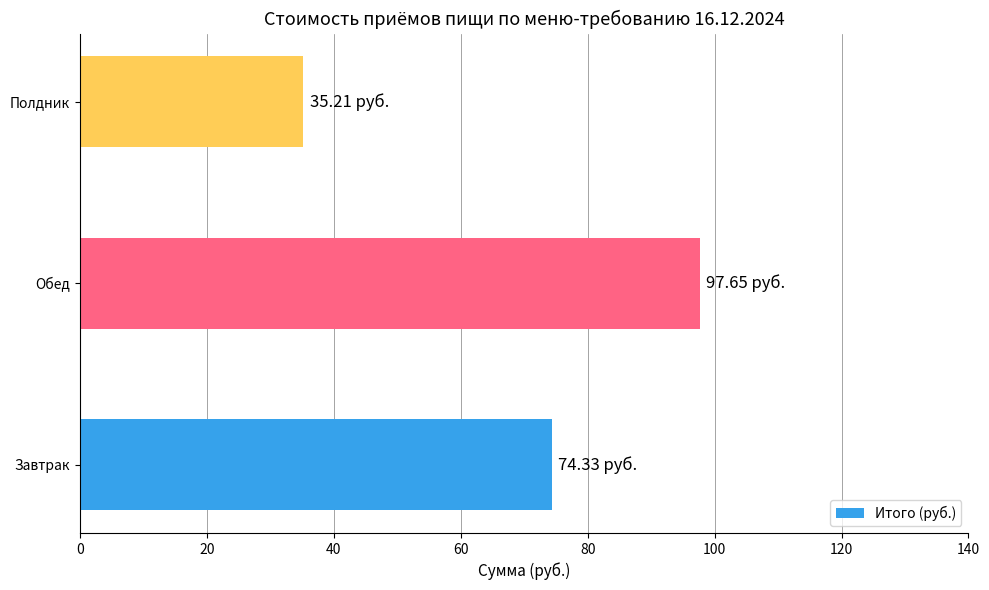

What is the greatest value displayed?

97.7